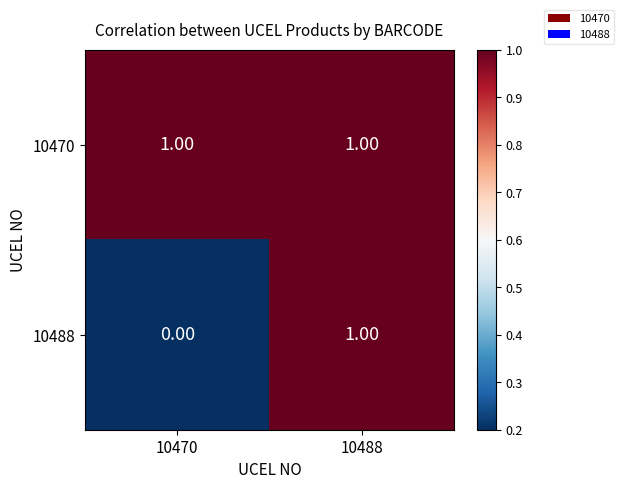

Is the value of 10488 at 10470 greater than the value of 10470 at 10488?

No